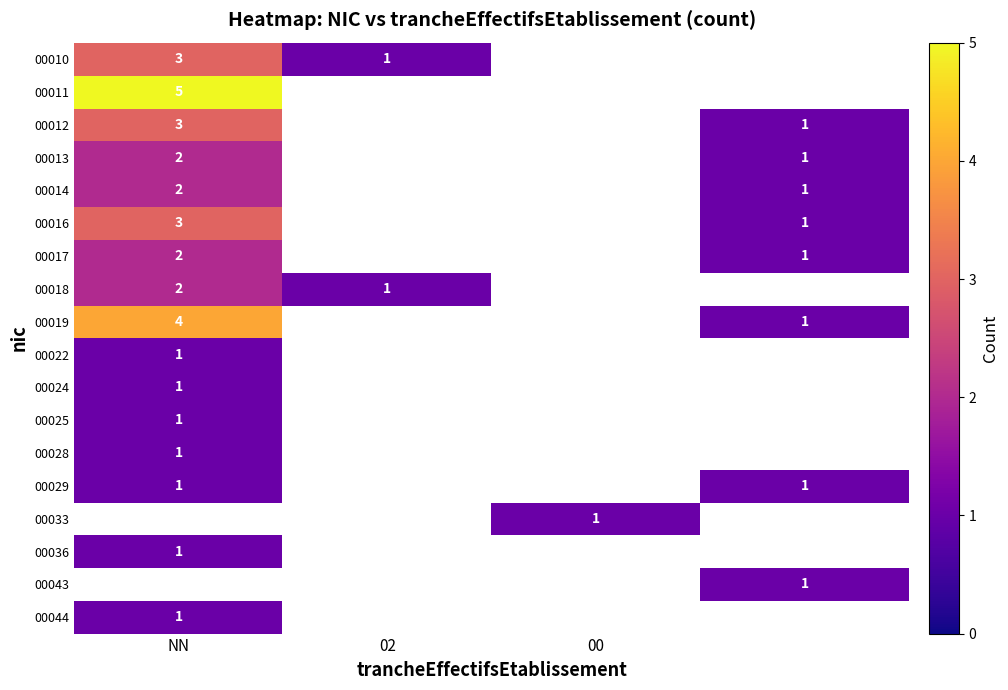

True or false: 00016 has a value of 3 at NN.

True